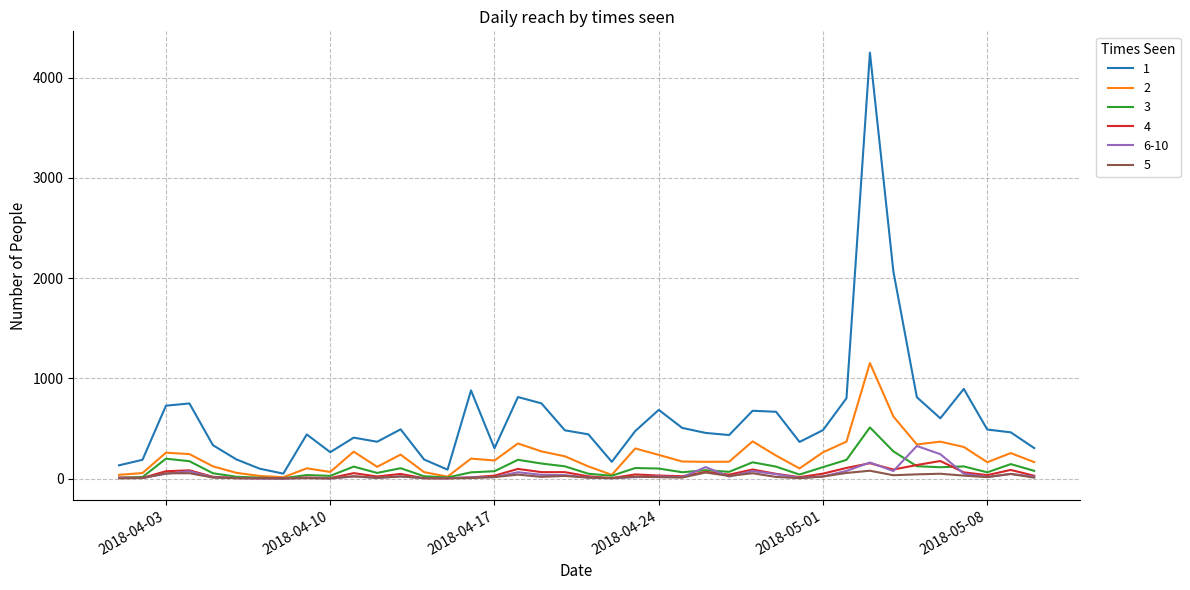

True or false: 4 has more than 1 interior local peaks.

True